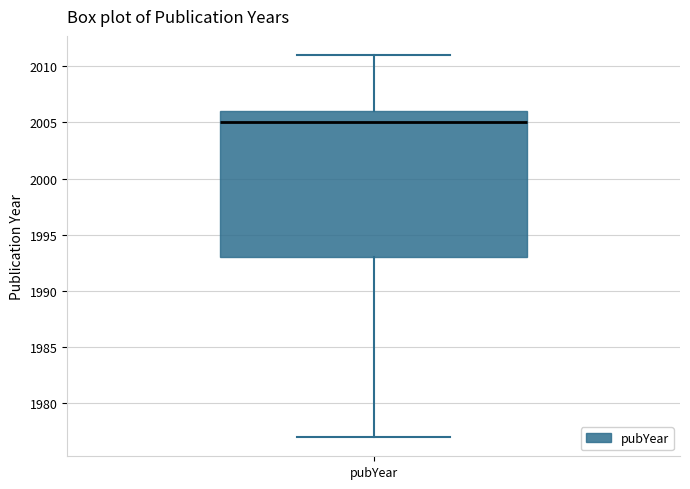

Read this box plot against the y-axis: the position of the median line, the range covered by the box, and the ends of both whiskers. The values are not printed on the chart, so give them approximately, as read against the axis.

median 2005, box 1993 to 2006, whiskers 1977 to 2011